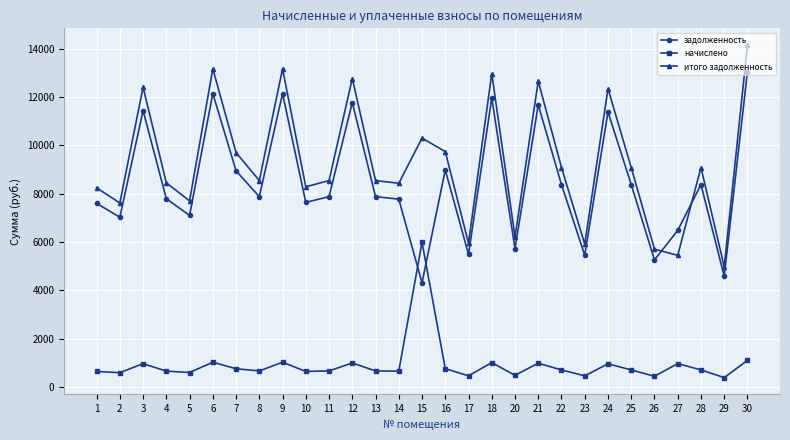

In итого задолженность, how many points are lower than both neighbors (excluding endpoints)?

10